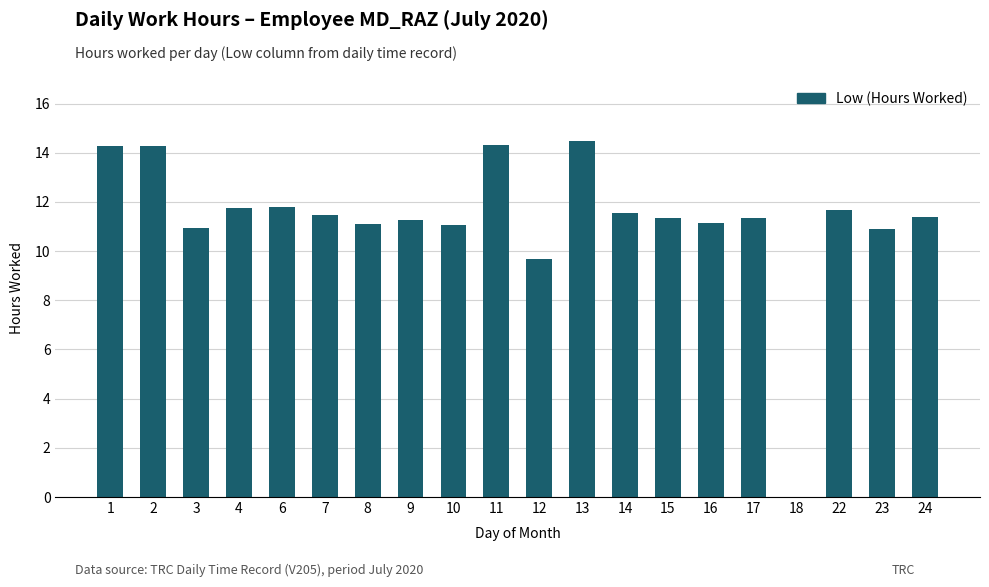

How many series are shown in this chart?

1